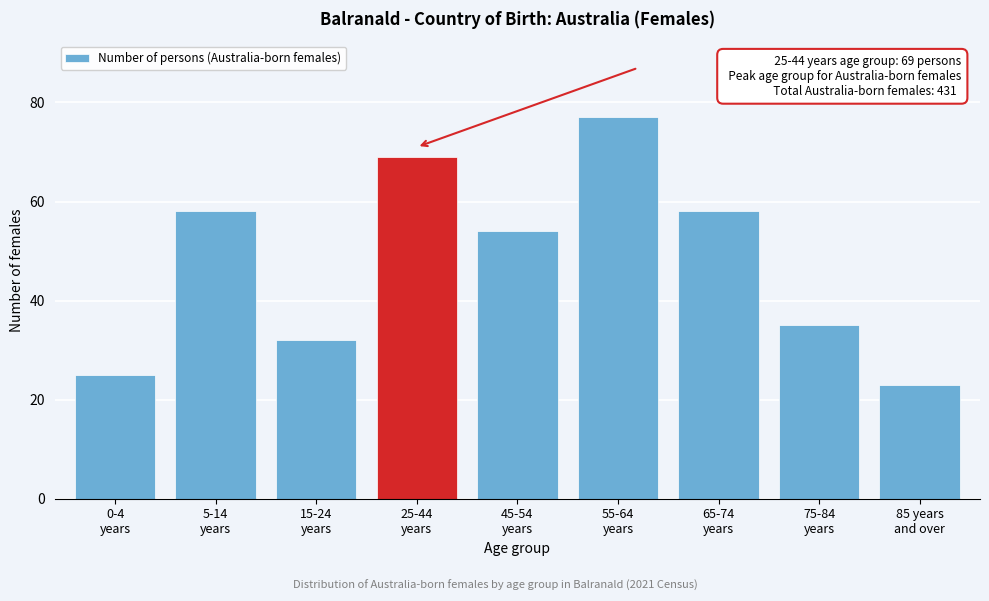

Reading right to left, transcribe all the data shown in this chart.

23	35	58	77	54	69	32	58	25